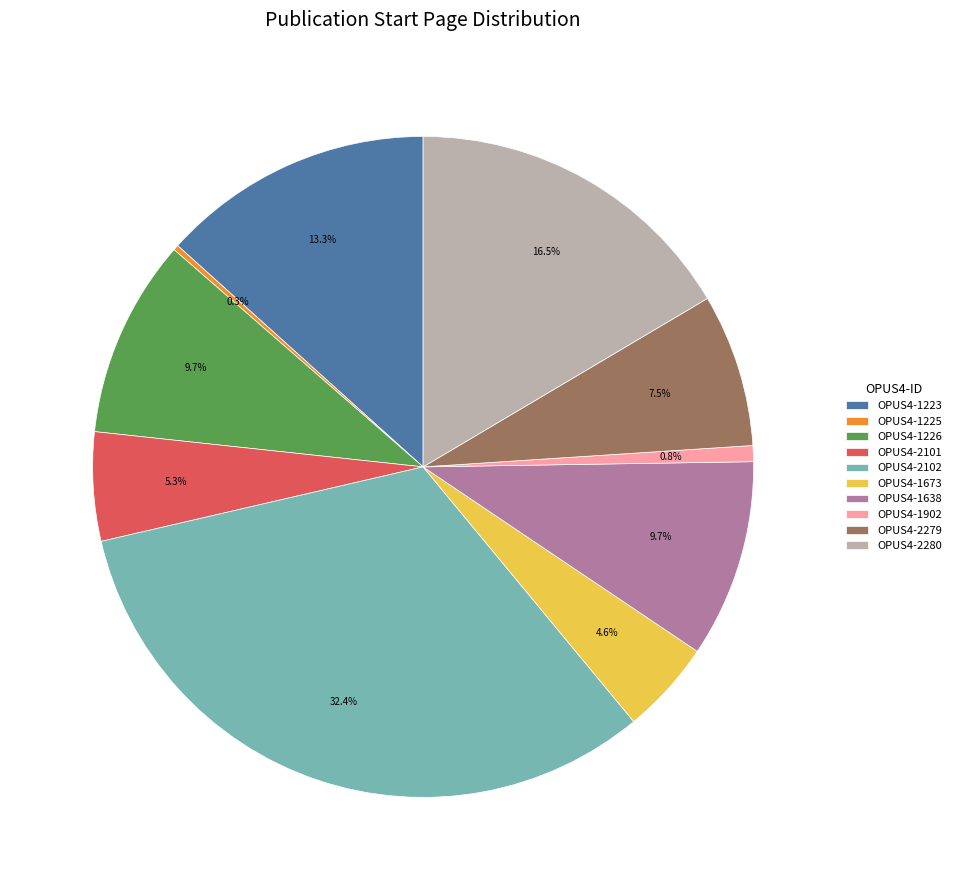

What is the total percentage of OPUS4-1638 and OPUS4-1673?

14.3%